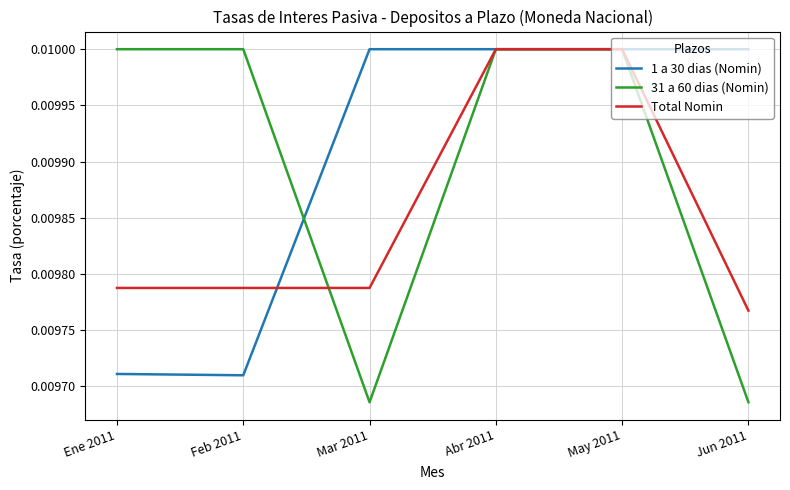

Does the chart display data point markers on the line(s)?

No